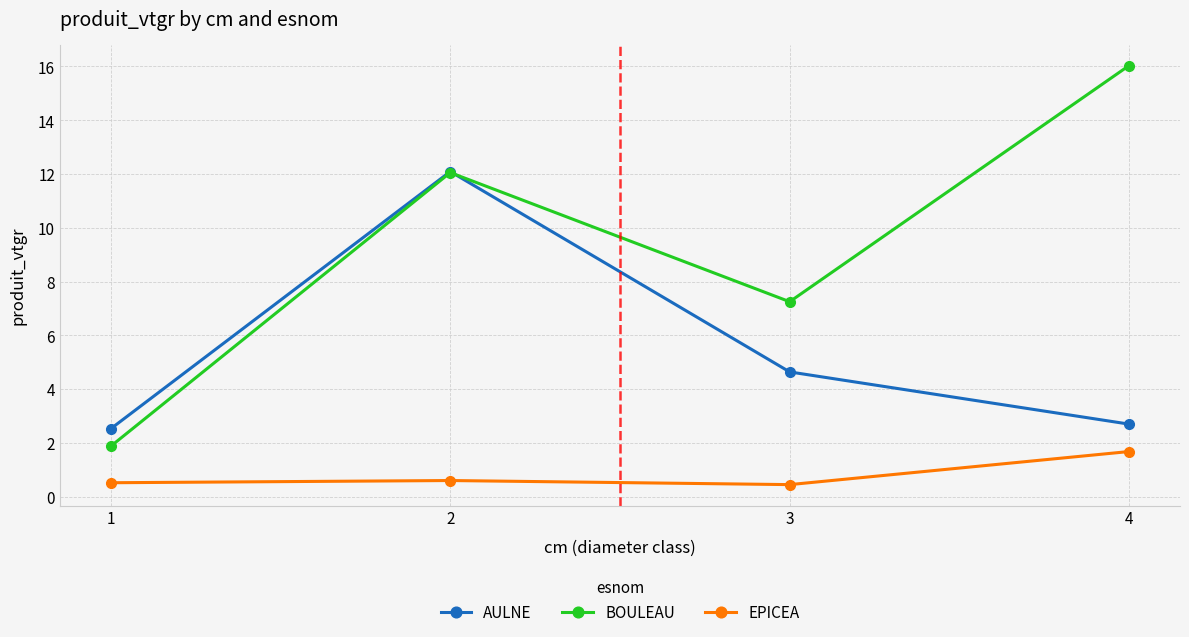

What are all the series names shown in the legend?

AULNE, BOULEAU, EPICEA